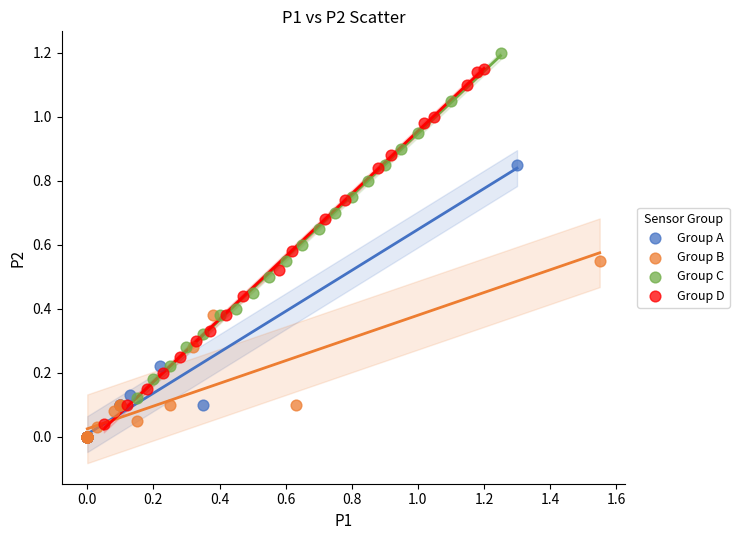

Which series contains the highest Y value?

Group C